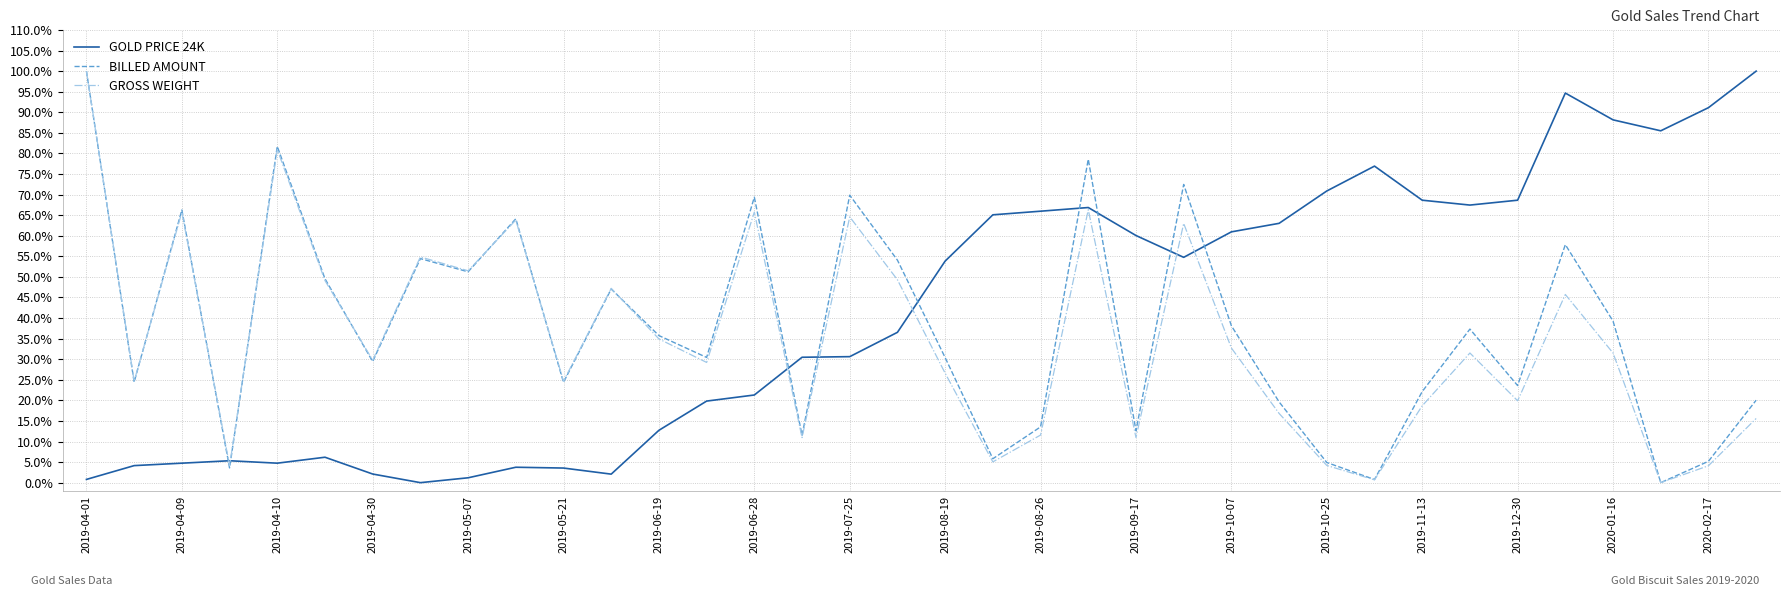

What are all the series names shown in the legend?

GOLD PRICE 24K, BILLED AMOUNT, GROSS WEIGHT